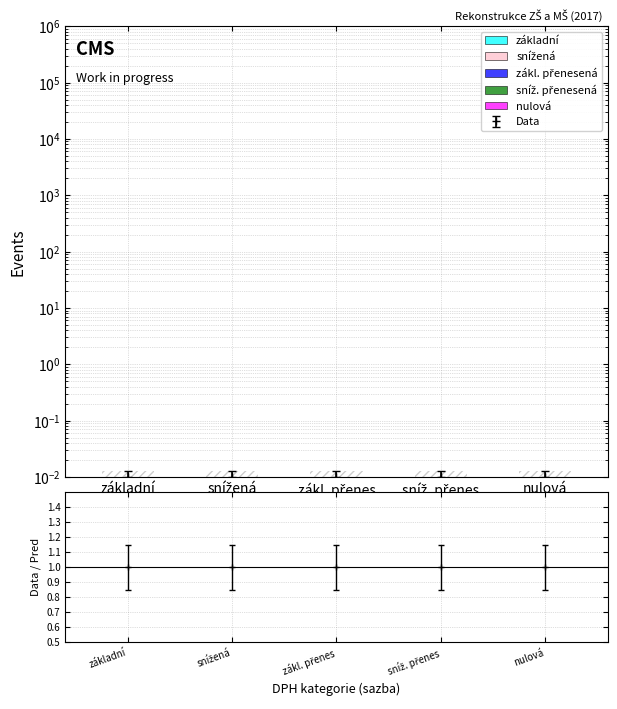

How many bars are there in each group?

5